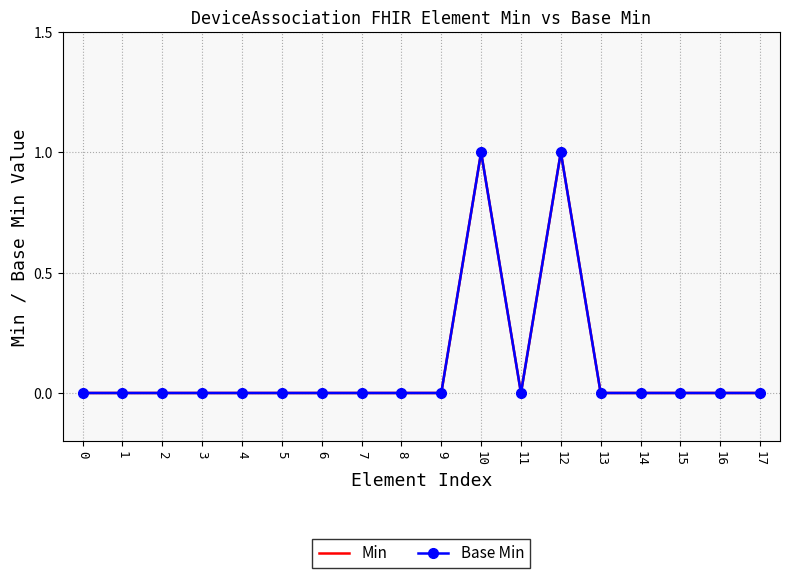

What is the sum of the Min values at 6 and 12?

1